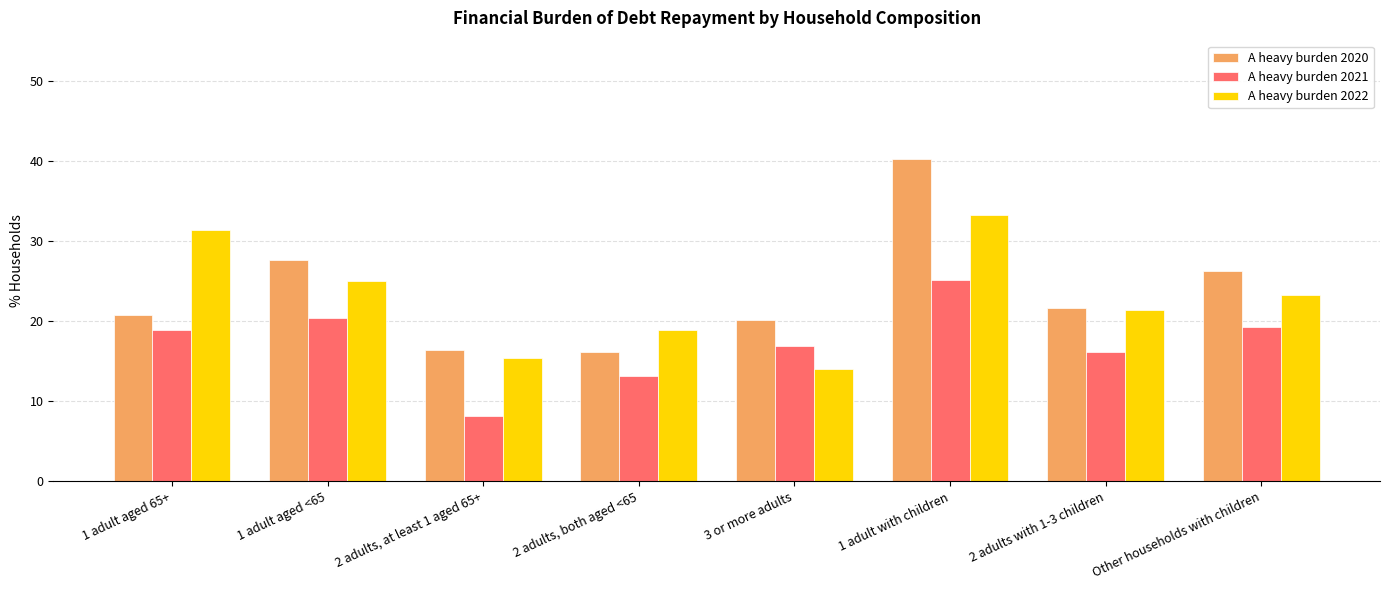

How many bars are there in each group?

3